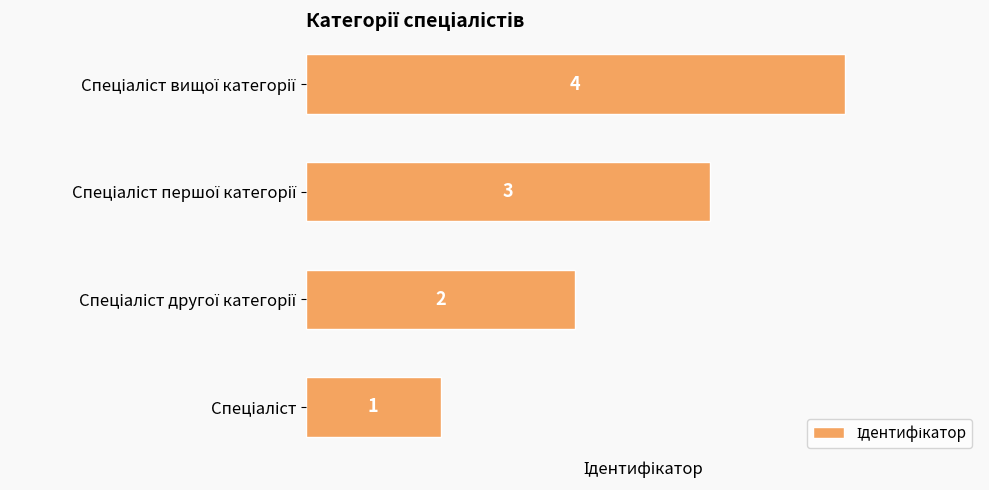

What is the difference between the second highest and second lowest values?

1